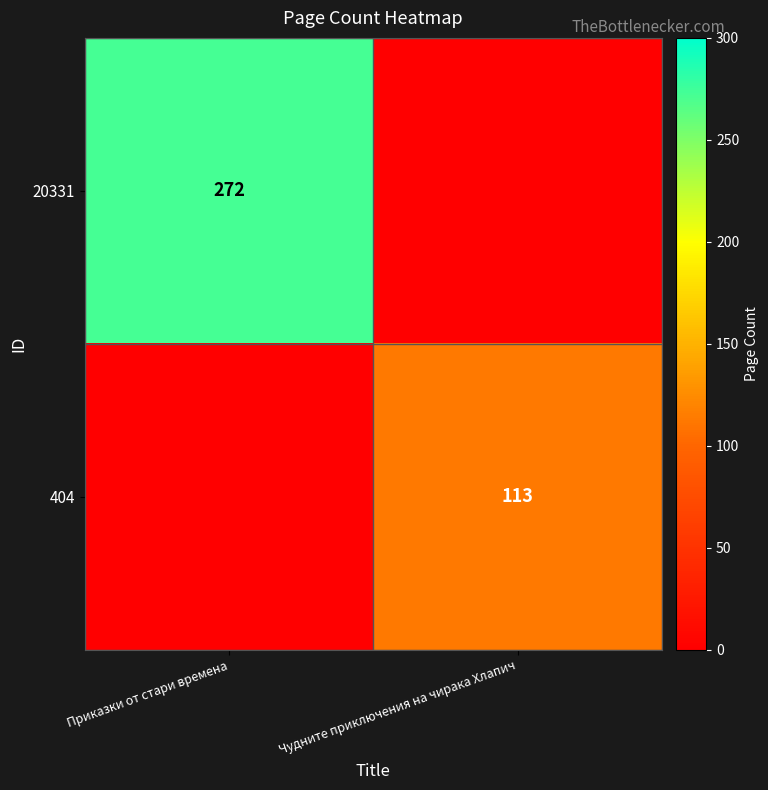

True or false: 404 has a value of 173 at Чудните приключения на чирака Хлапич.

False